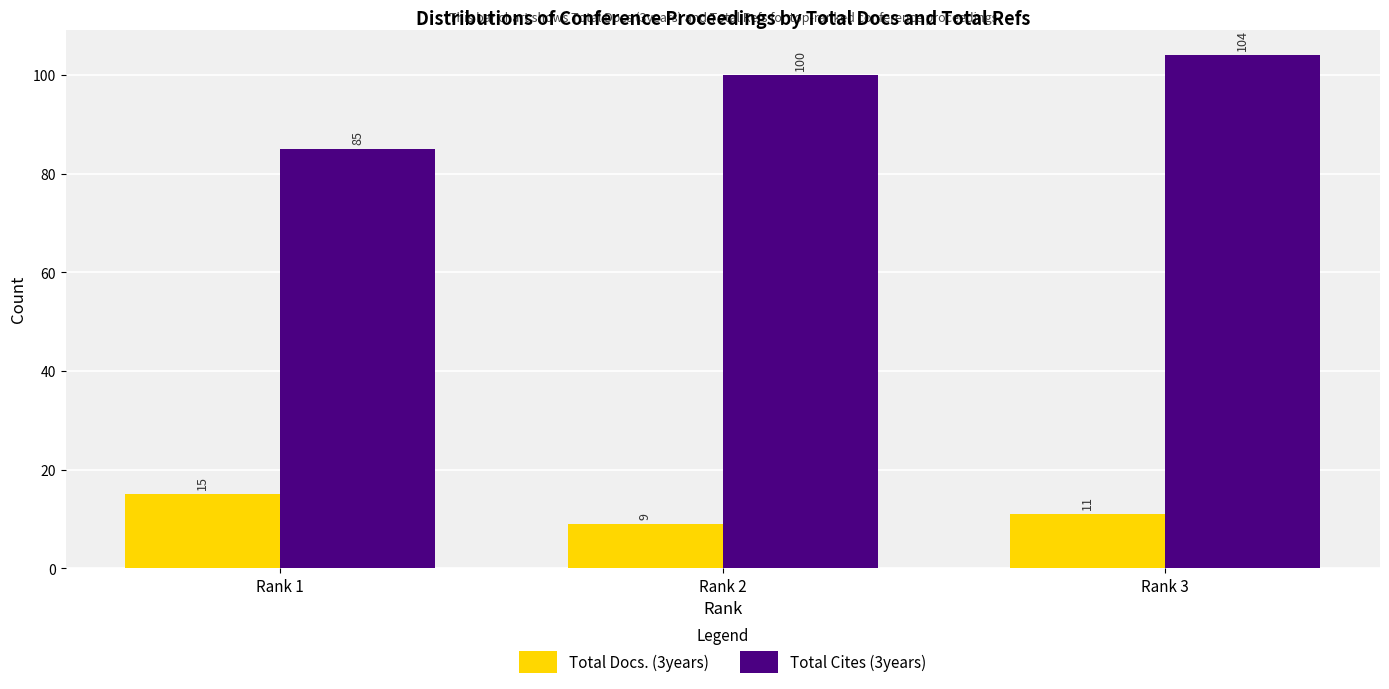

The Total Docs. (3years) series shows 11 at Rank 3. True or false?

True